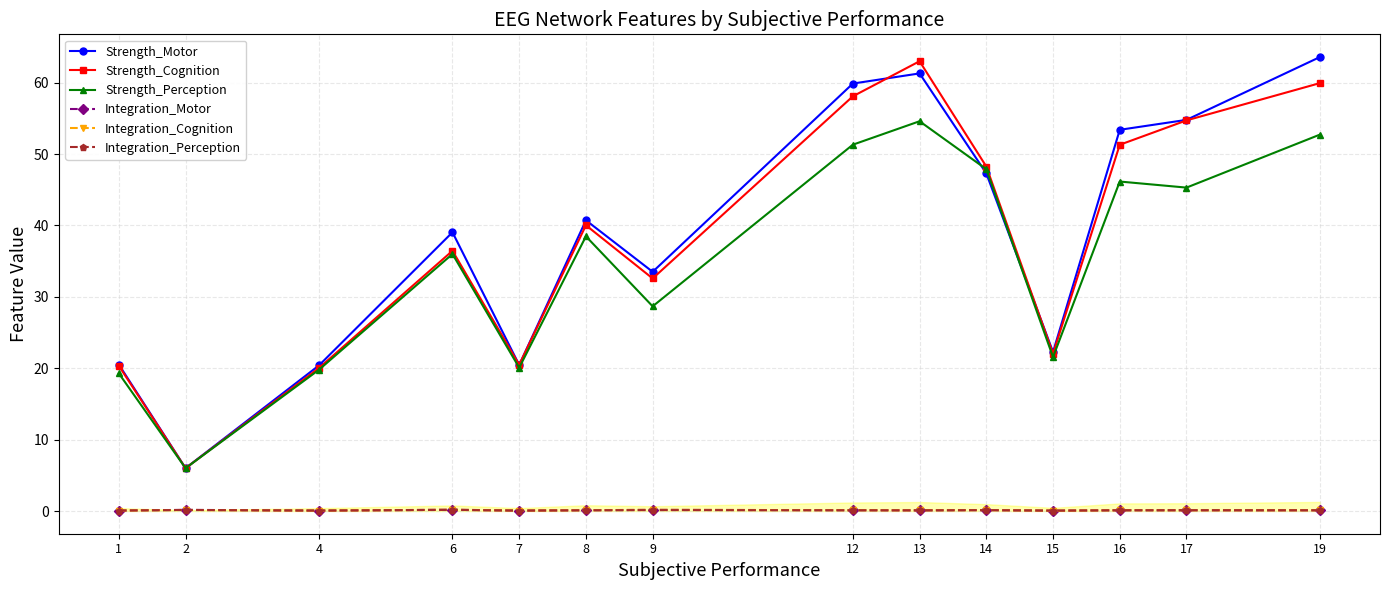

At which category does Strength_Cognition reach its first local peak?

6